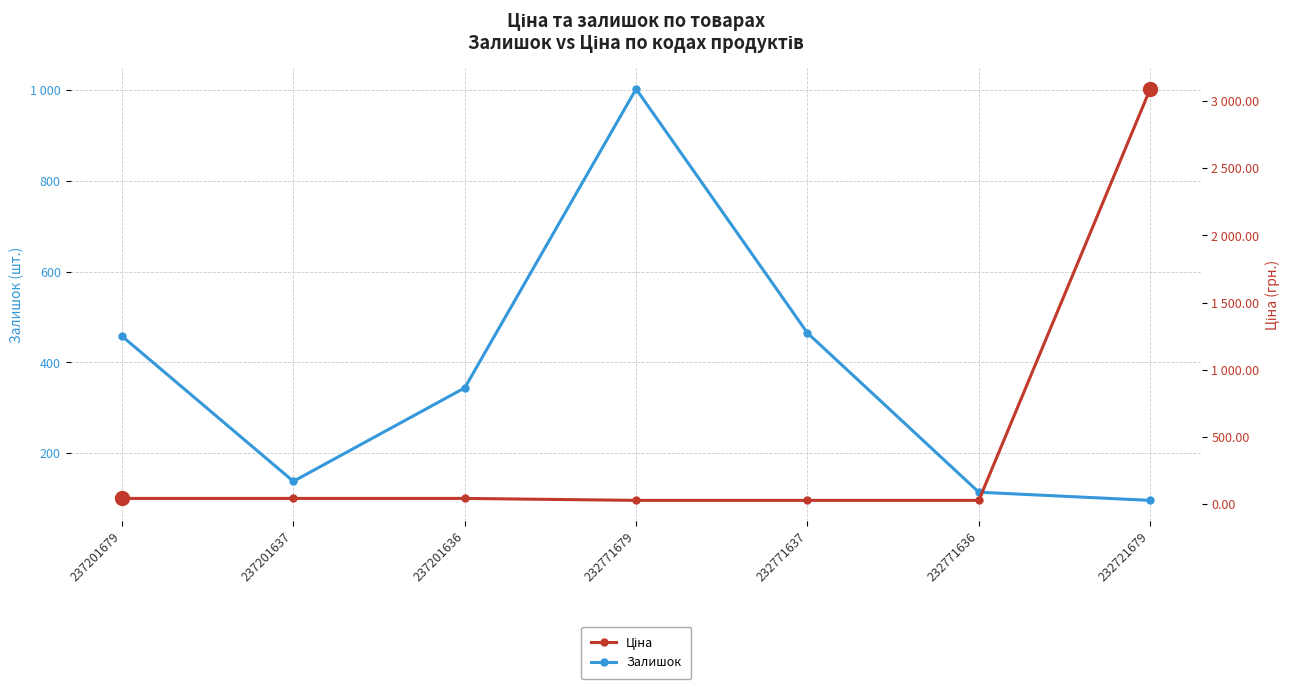

List the labels in order of Ціна value, largest first.

232721679, 237201679, 237201637, 237201636, 232771679, 232771637, 232771636